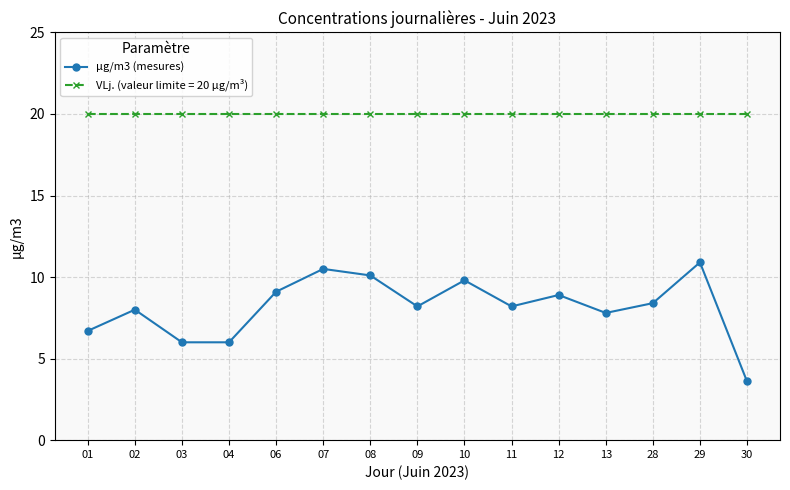

At which category does the chart reach its minimum across all series?

30